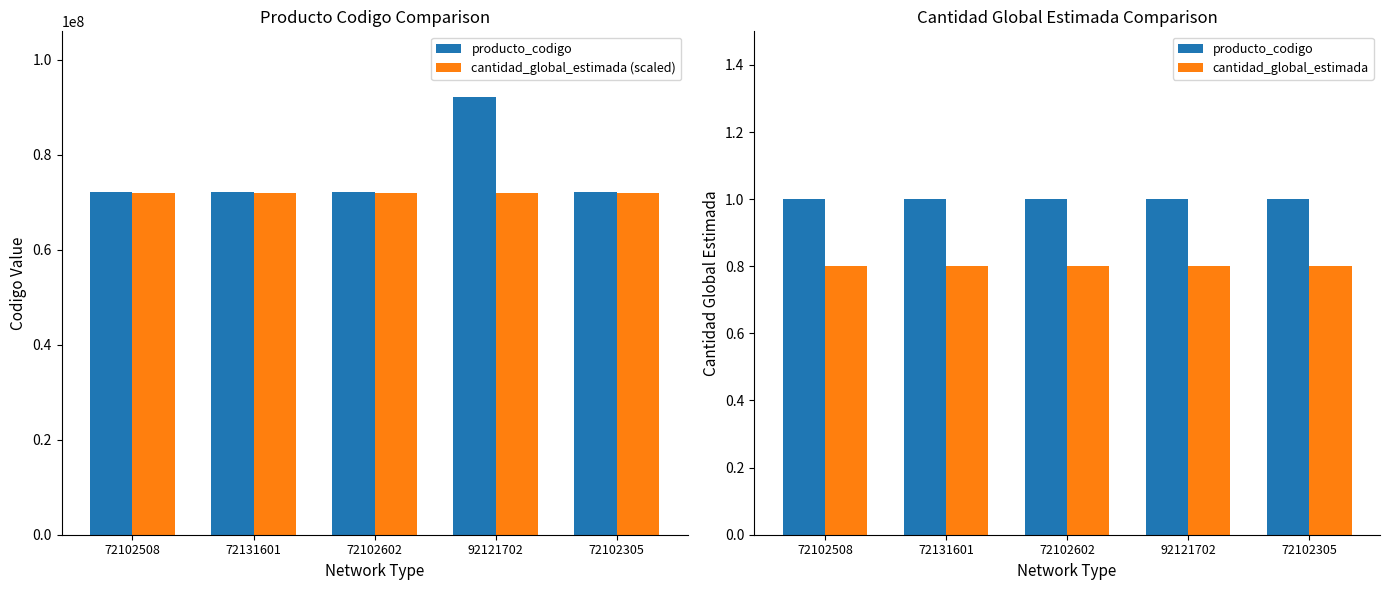

What are all the series names shown in the legend?

producto_codigo, cantidad_global_estimada (scaled), cantidad_global_estimada